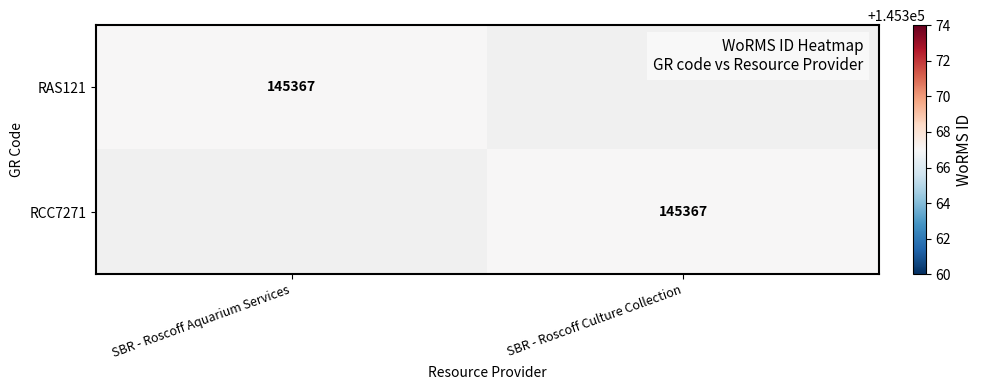

Which has a higher value, SBR - Roscoff Aquarium Services or SBR - Roscoff Culture Collection?

SBR - Roscoff Aquarium Services